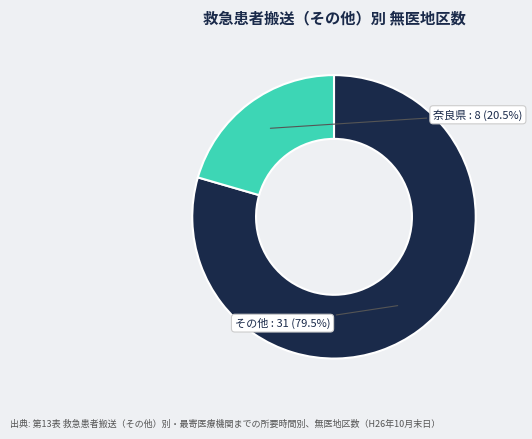

Count the number of slices in the pie.

2